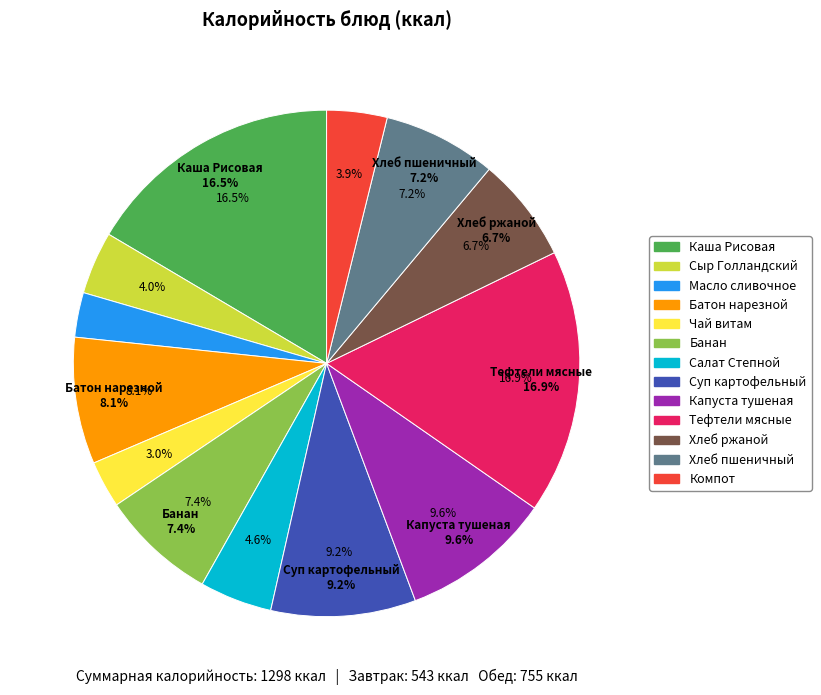

Is Каша Рисовая the majority of the pie?

No